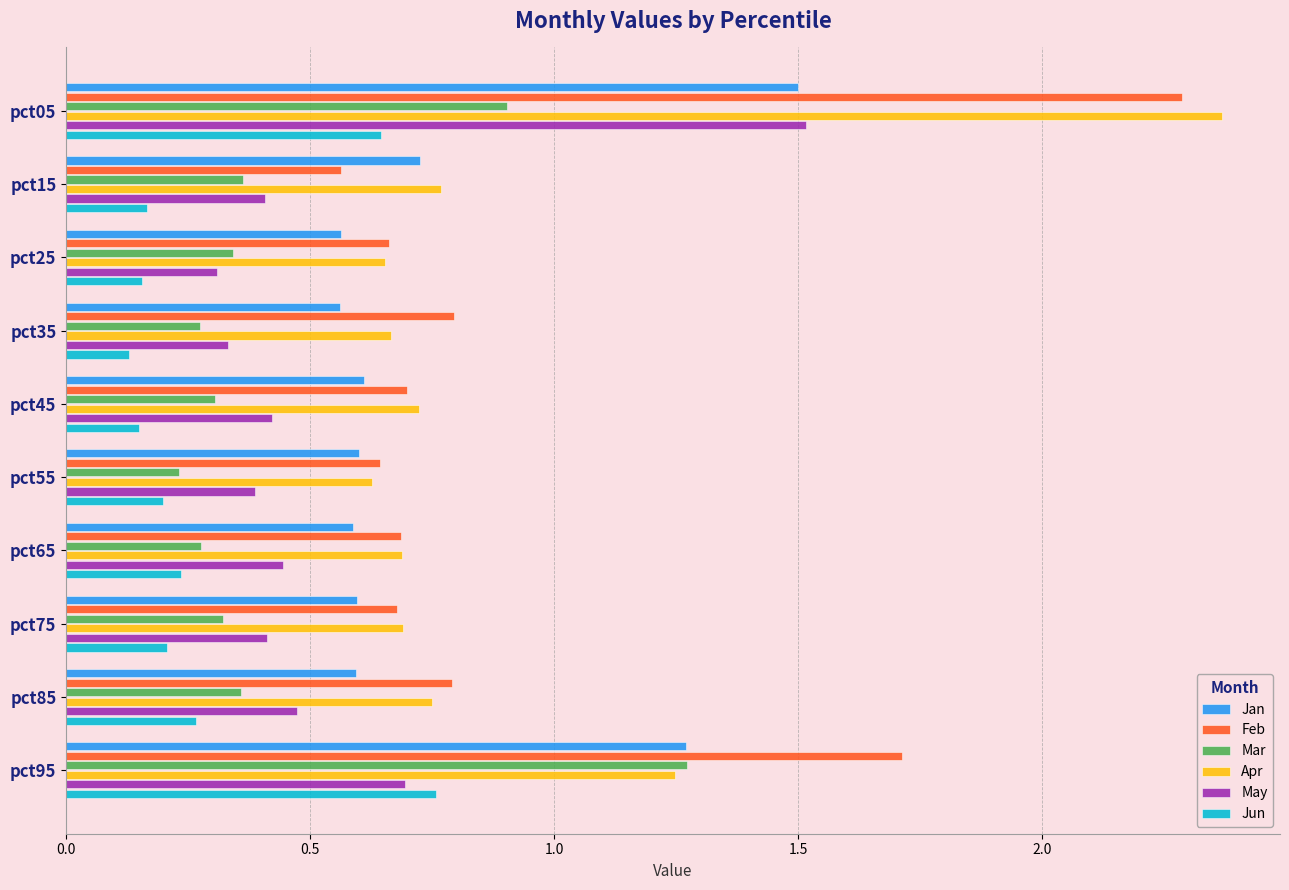

Which series has the largest total across all categories?

Feb